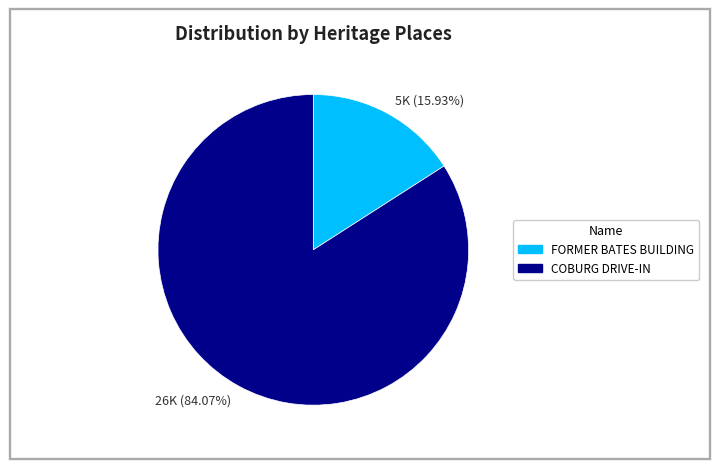

Which has a higher value, 26K (84.07%) or 5K (15.93%)?

26K (84.07%)